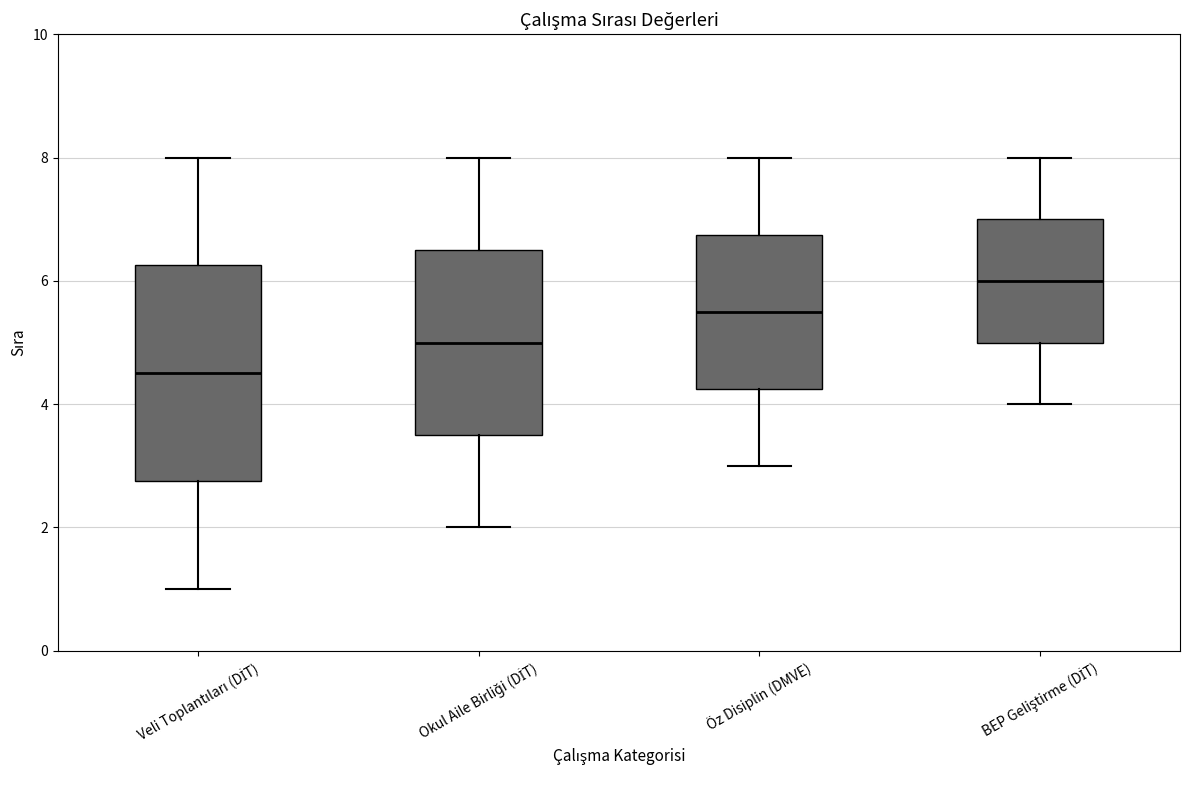

Which box is the tallest, from its lower edge to its upper edge?

Veli Toplantıları (DİT)